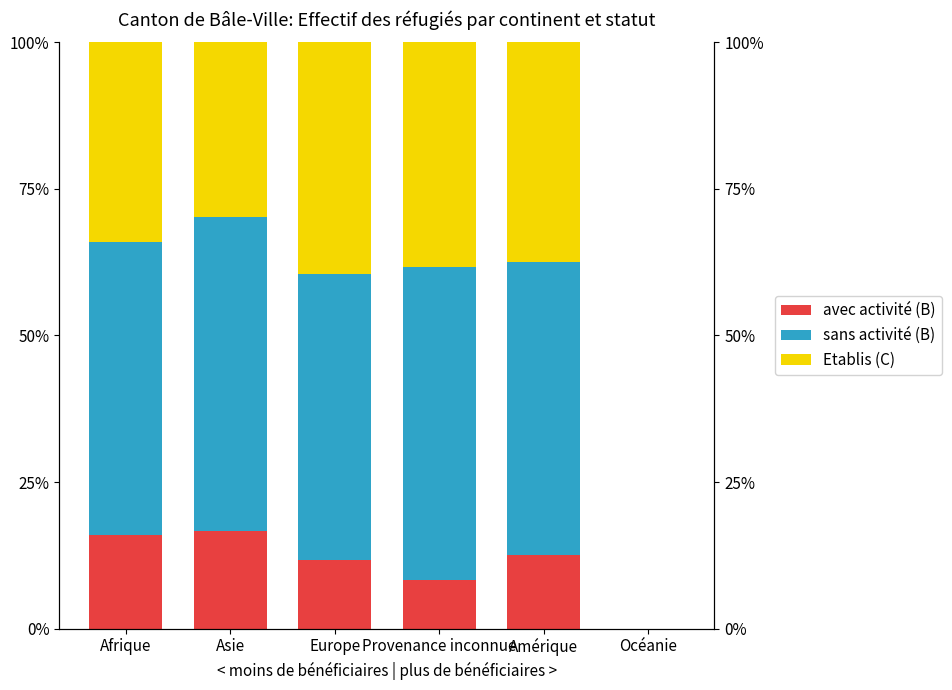

What is the total value across all series at Amérique?

100.0